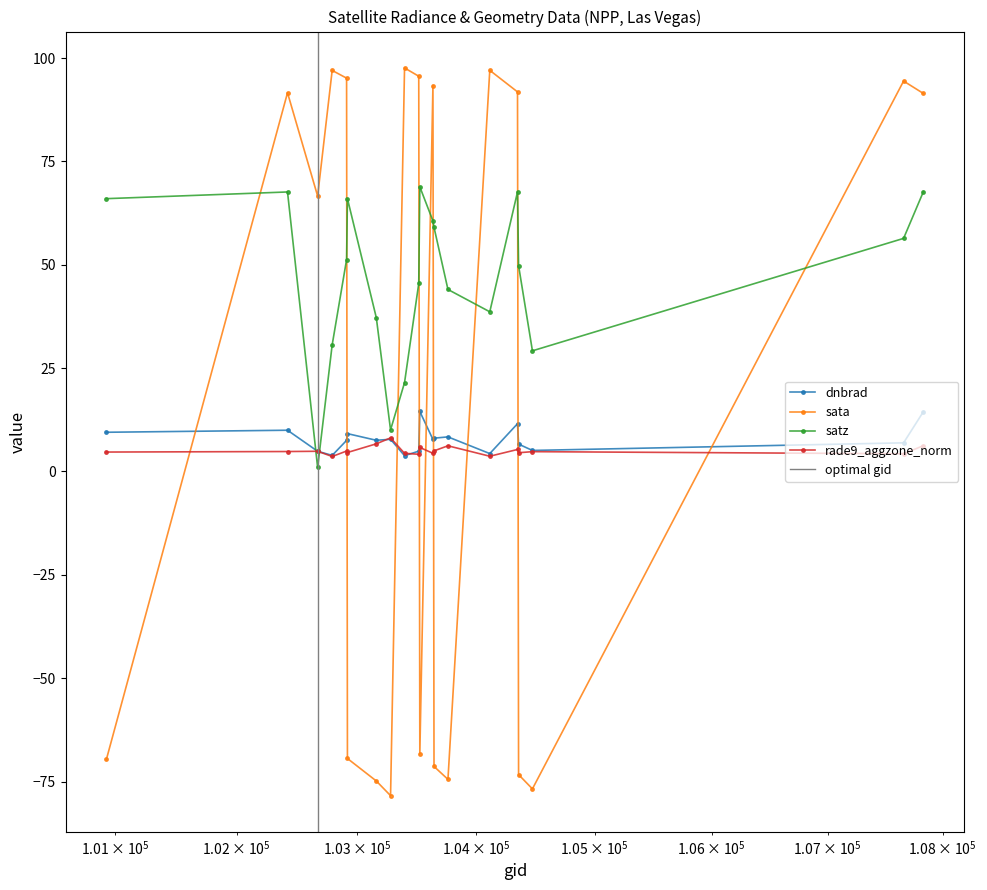

Where do dnbrad and satz first cross each other?

102421 and 102671